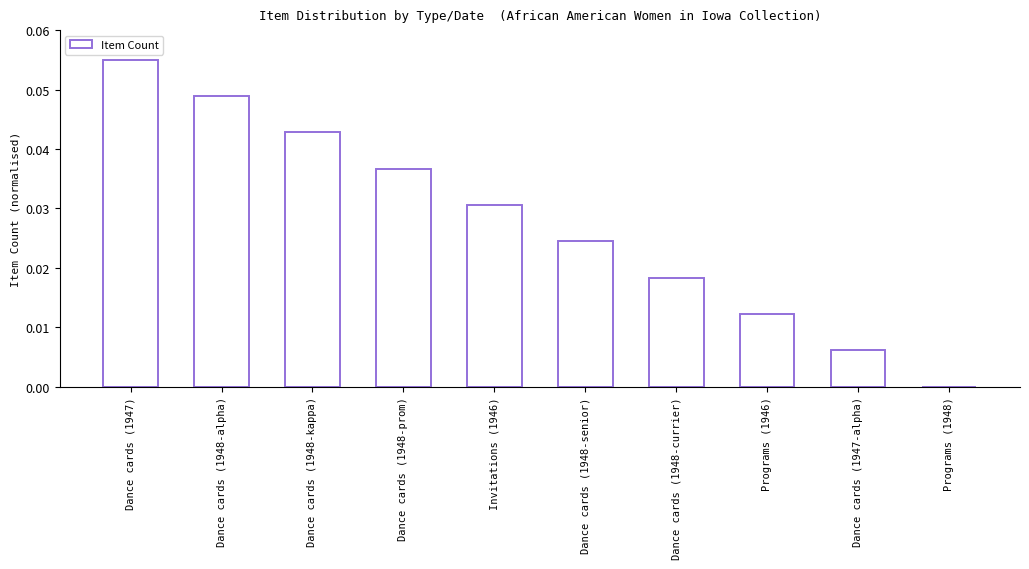

The chart shows a value of 0.0 at Dance cards (1947). True or false?

False